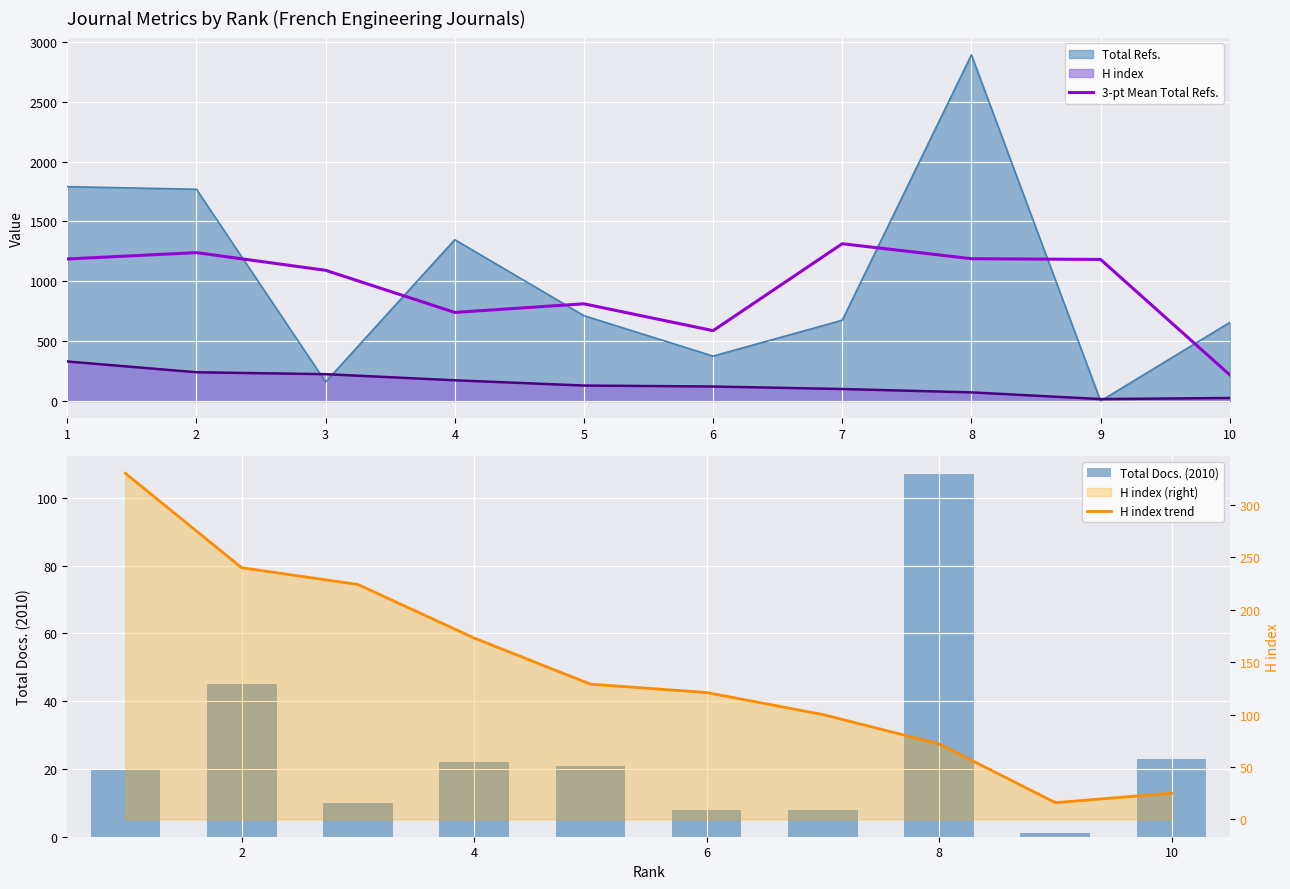

The value of Total Refs. at 6 is 111.3. True or false?

False